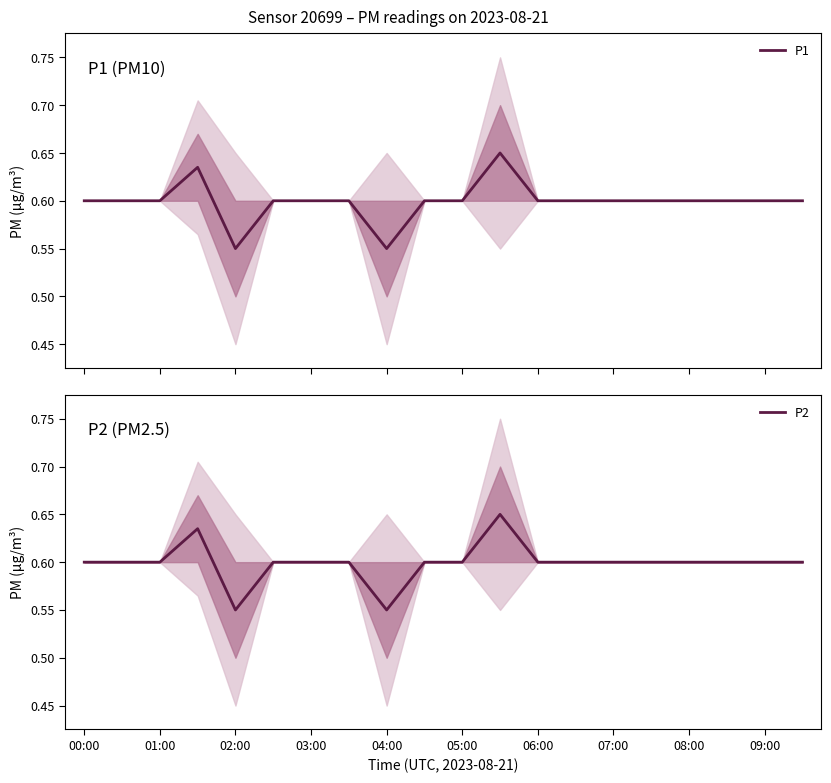

Reading right to left, list all the values displayed in this chart.

P1: 0.6	0.6	0.6	0.6	0.6	0.6	0.6	0.6	0.6	0.6	0.6	0.6	0.6	0.6	0.6	0.6	0.6	0.6	0.6	0.6
P2: 0.6	0.6	0.6	0.6	0.6	0.6	0.6	0.6	0.6	0.6	0.6	0.6	0.6	0.6	0.6	0.6	0.6	0.6	0.6	0.6